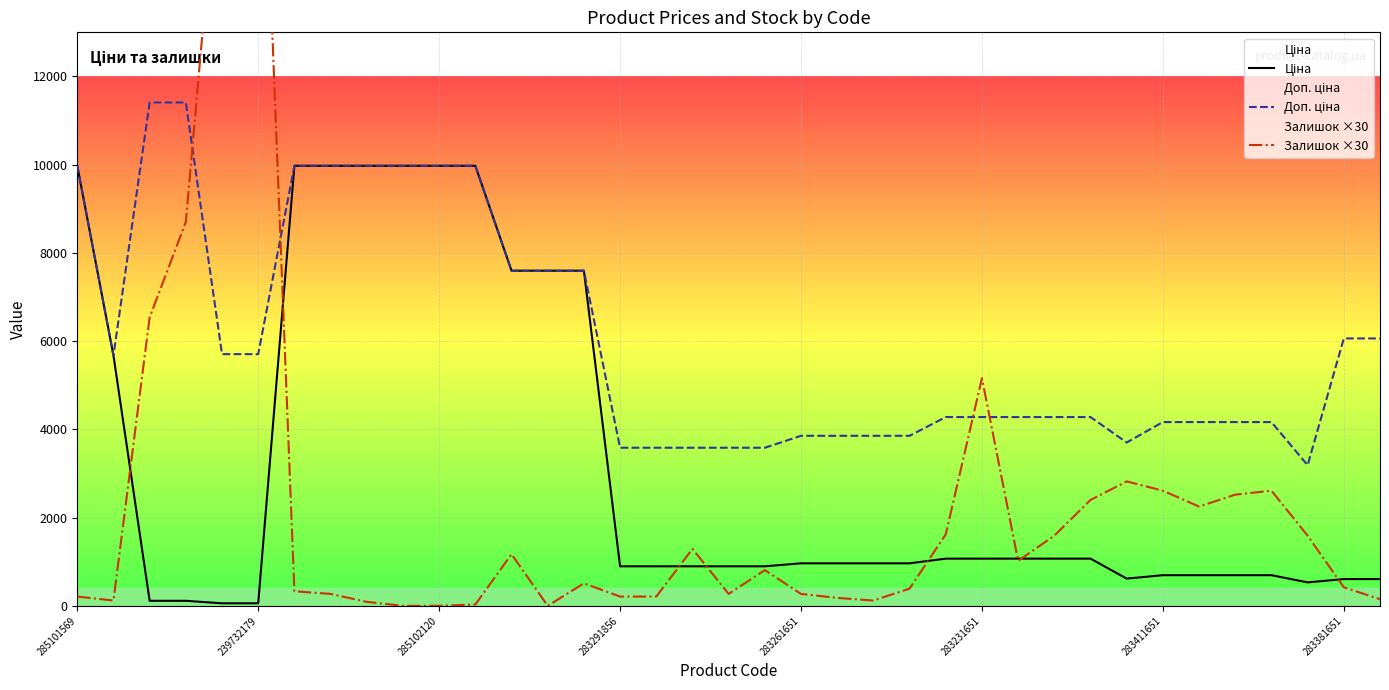

Is the value of Ціна at 11 greater than the value of Залишок ×30 at 30?

Yes